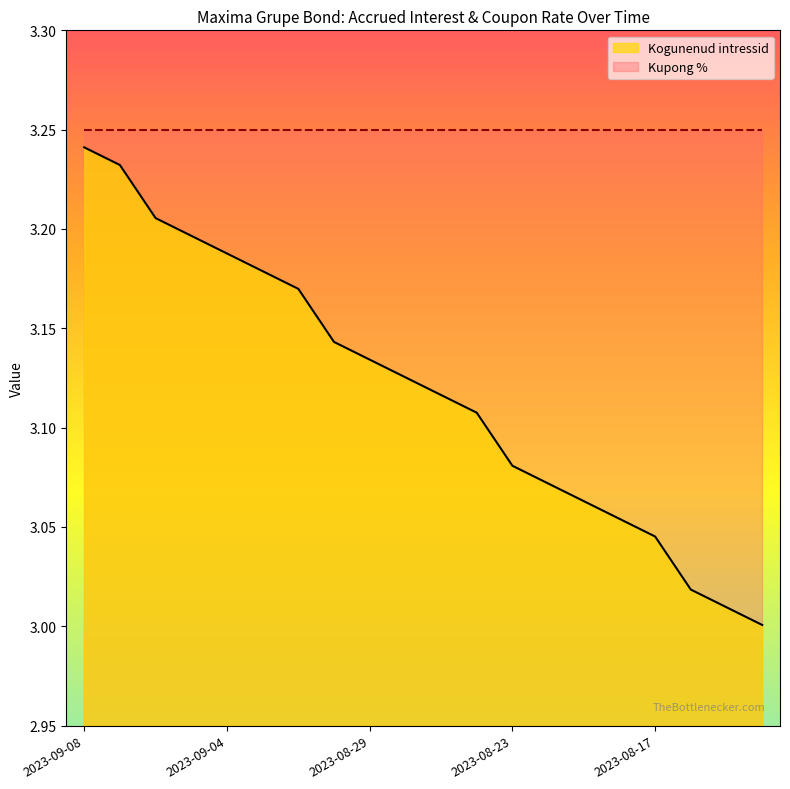

Does the chart display data point markers on the line(s)?

No